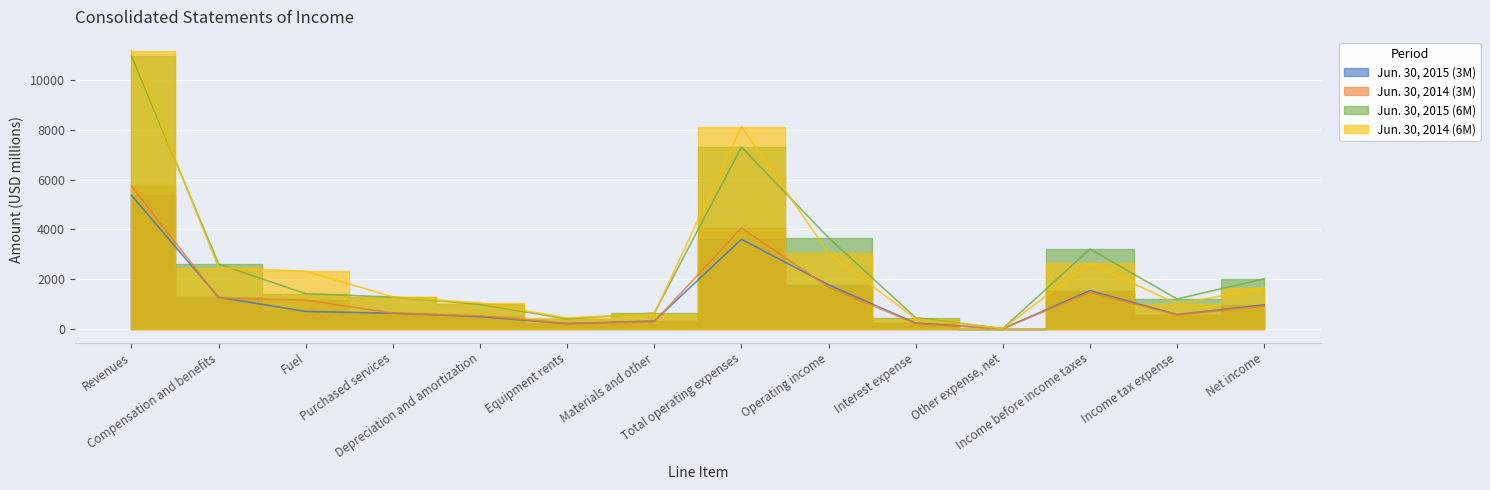

What is the label of the 9th point from the right?

Equipment rents